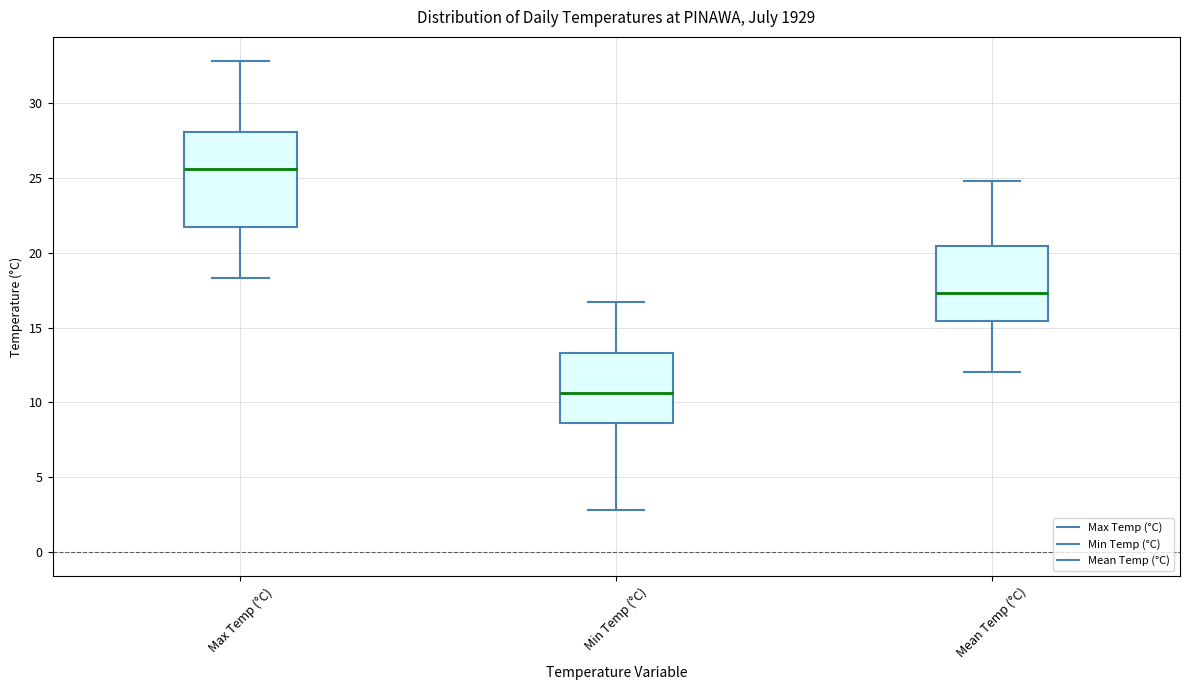

Which box is the tallest, from its lower edge to its upper edge?

Max Temp (°C)